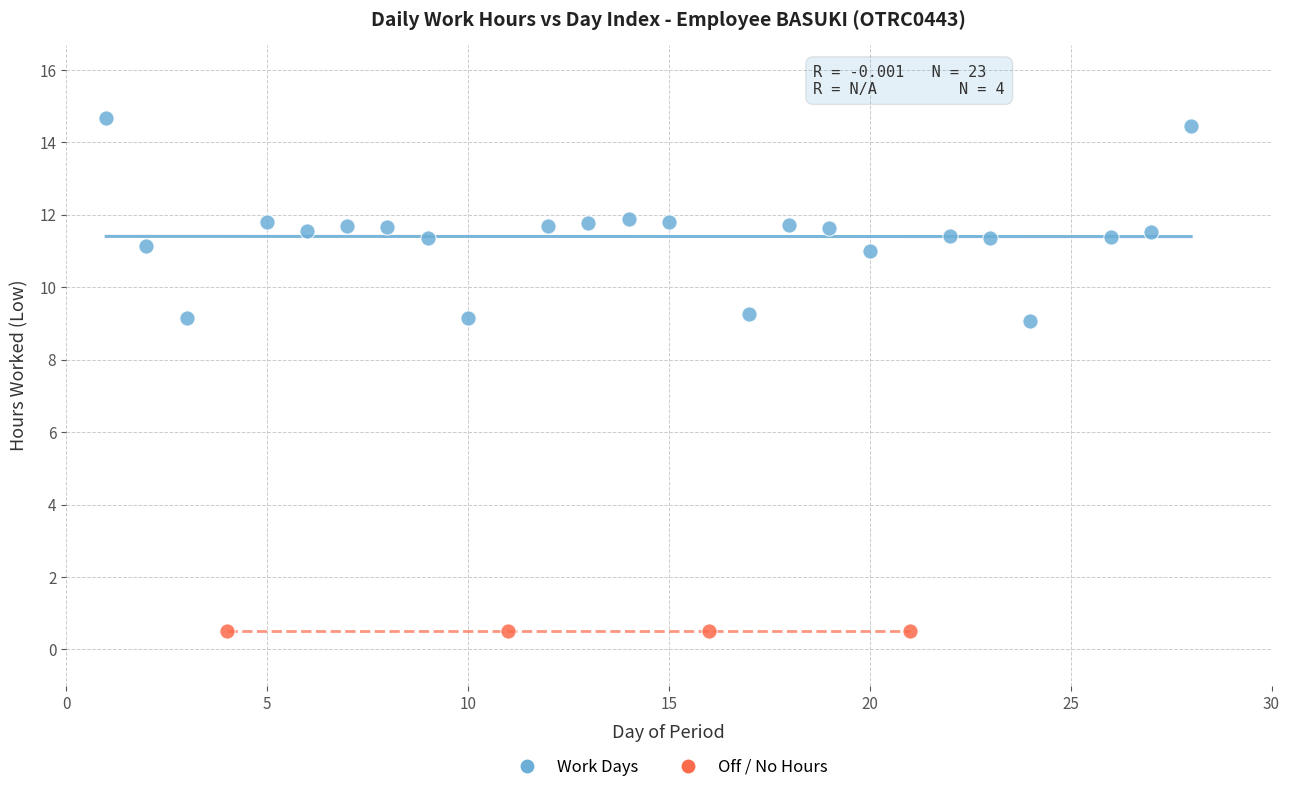

Which series contains the lowest Y value?

Off / No Hours